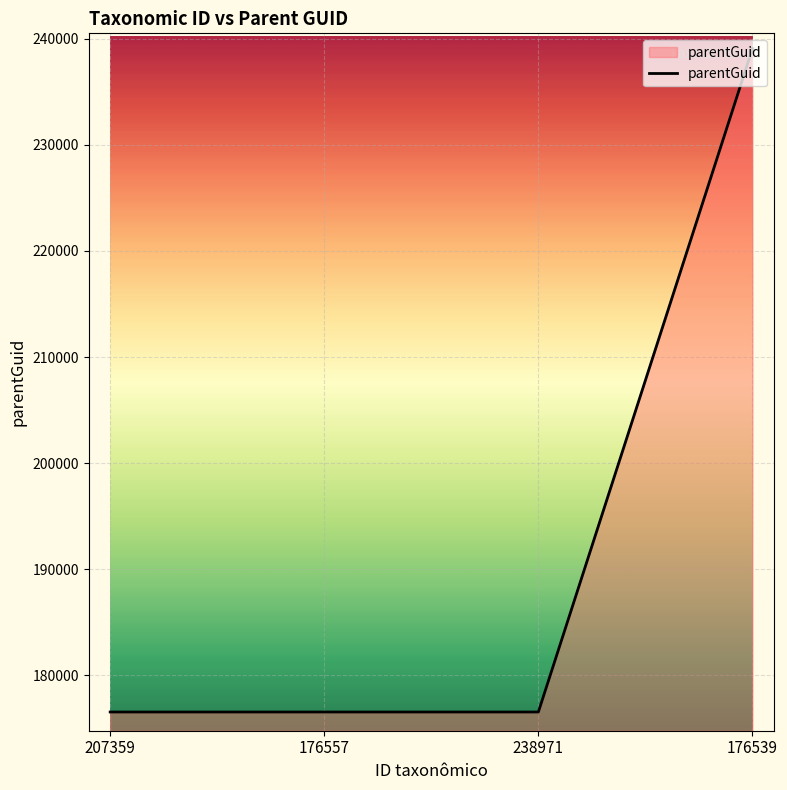

Count the values in the range 176539 to 239076.

4